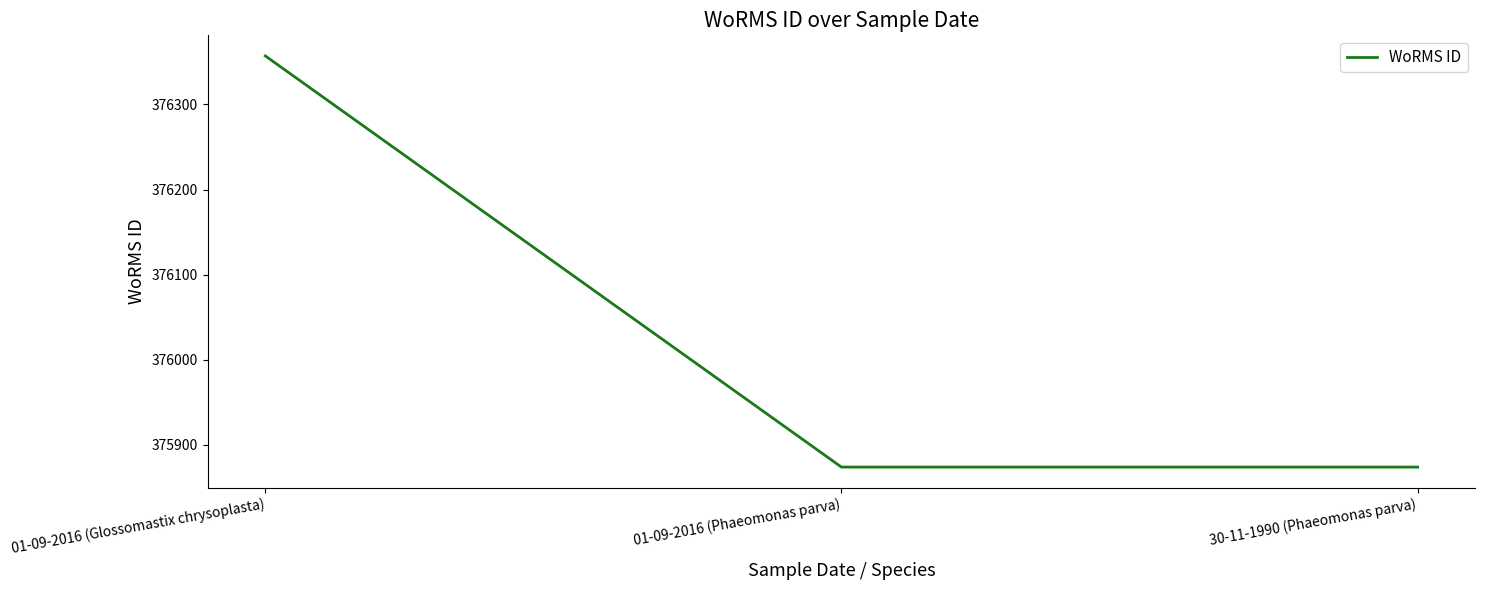

Is it true that the value at 01-09-2016 (Glossomastix chrysoplasta) is 677028?

False